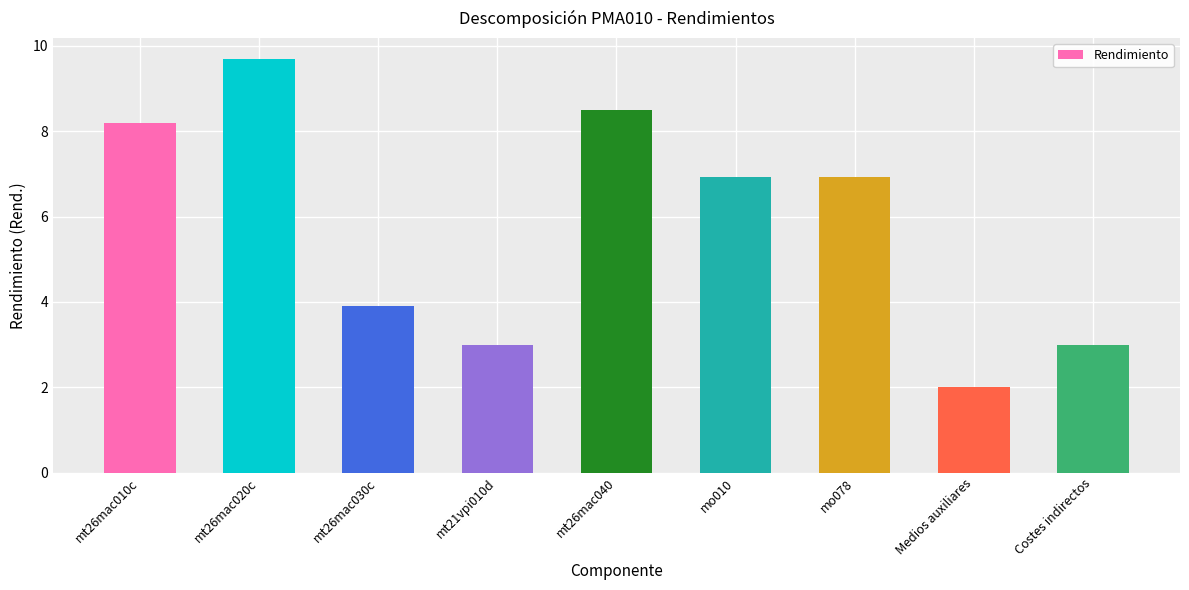

What is the label of the 6th bar from the right?

mt21vpi010d